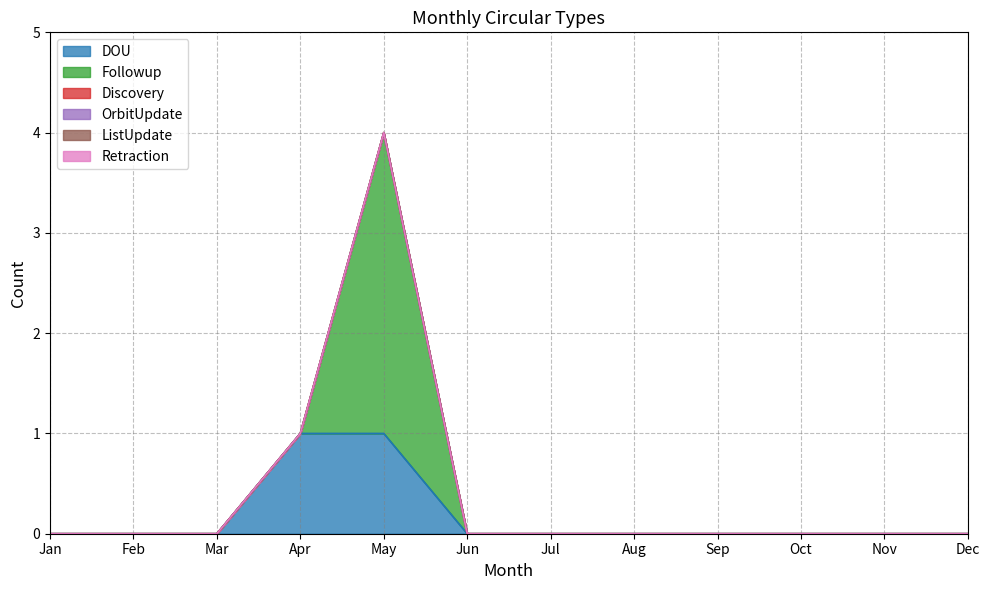

Count the number of data series in this chart.

6